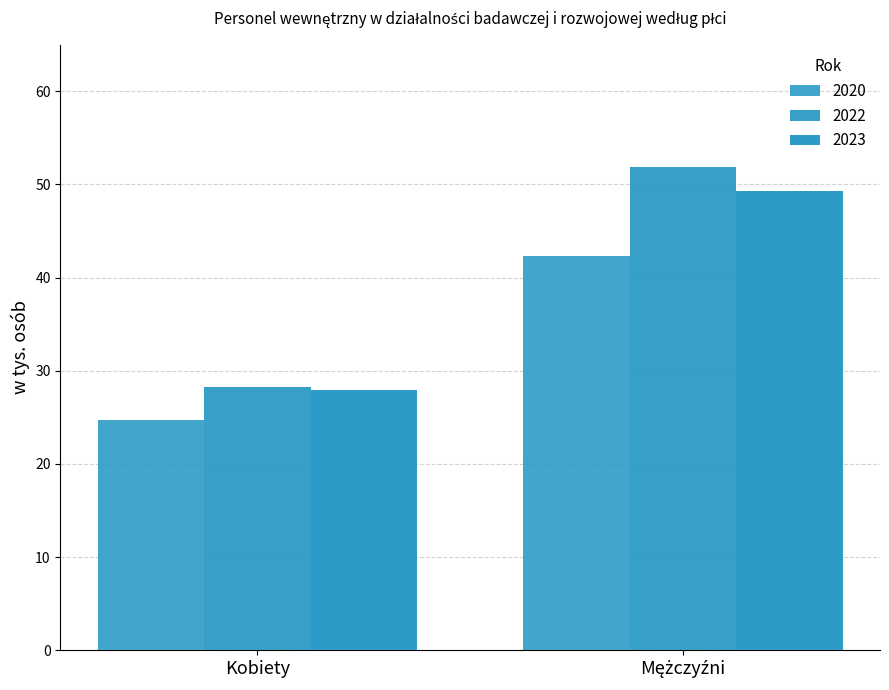

How many distinct data groups are displayed?

3